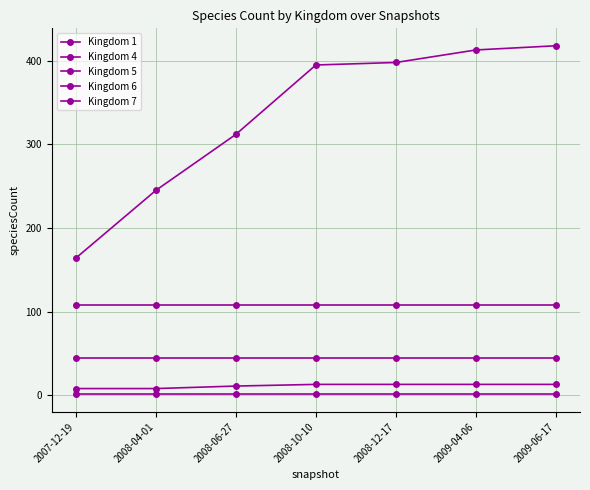

How many lines are shown in the chart?

5